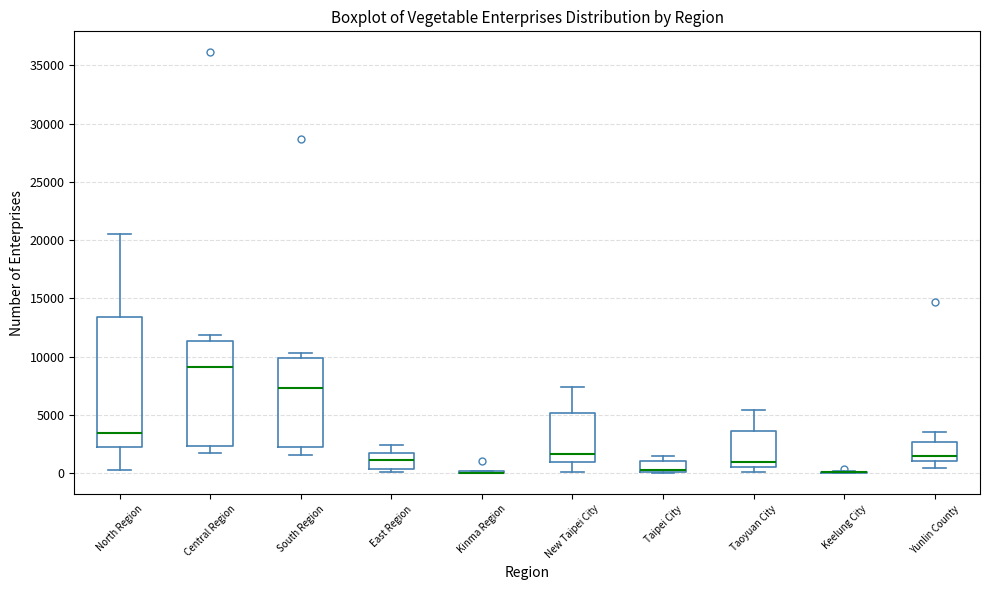

Where is the upper edge of the box for Taipei City on the y-axis? The values are not printed on the chart, so give them approximately, as read against the axis.

1000